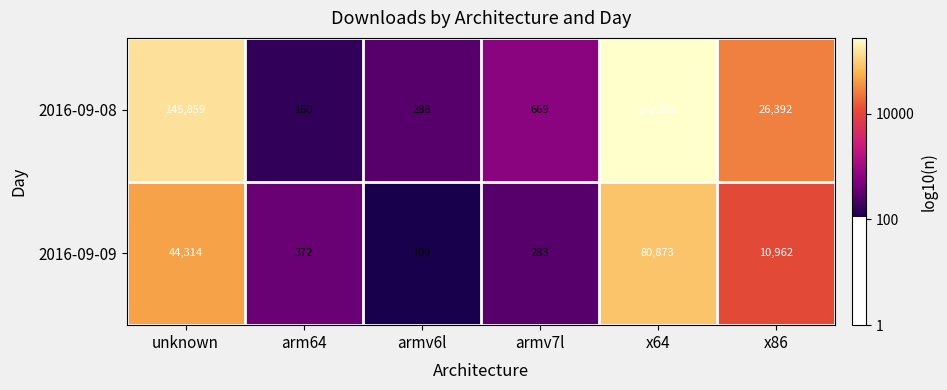

Which series has the largest range (max minus min)?

2016-09-08